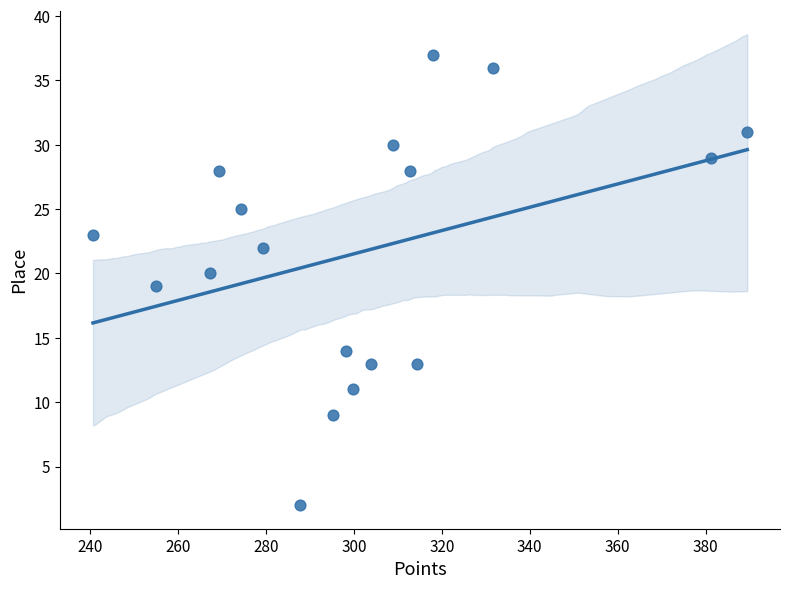

What is the range of Y values (max minus min)?

35